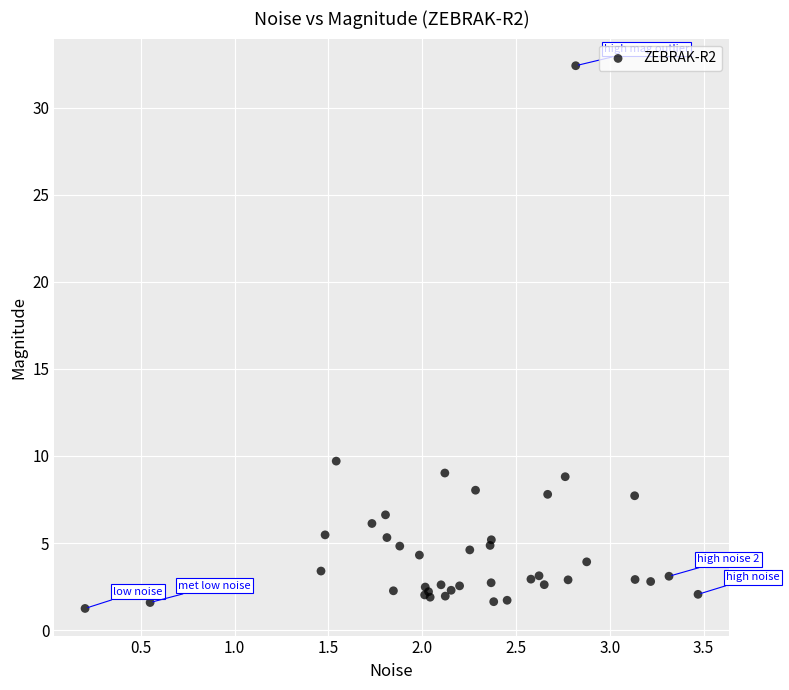

What Y value in the scatter plot is closest to 16?

9.7